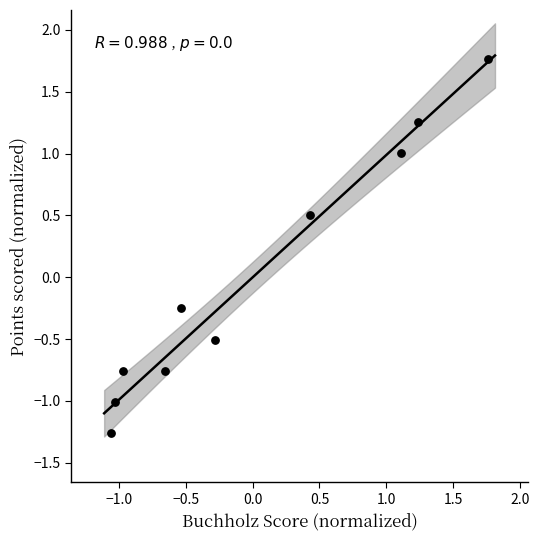

What is the range of X values (max minus min)?

2.8